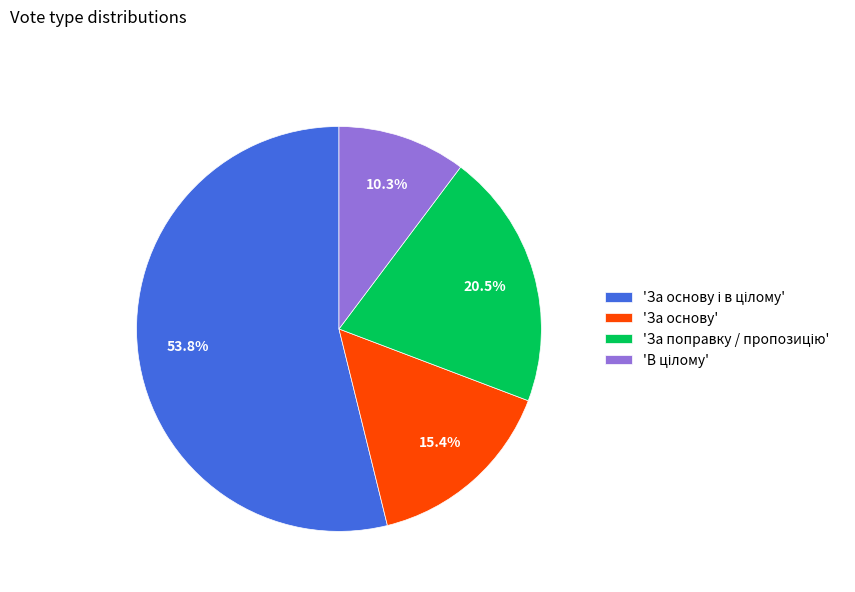

How much of the chart is everything except 'За основу'?

84.6%